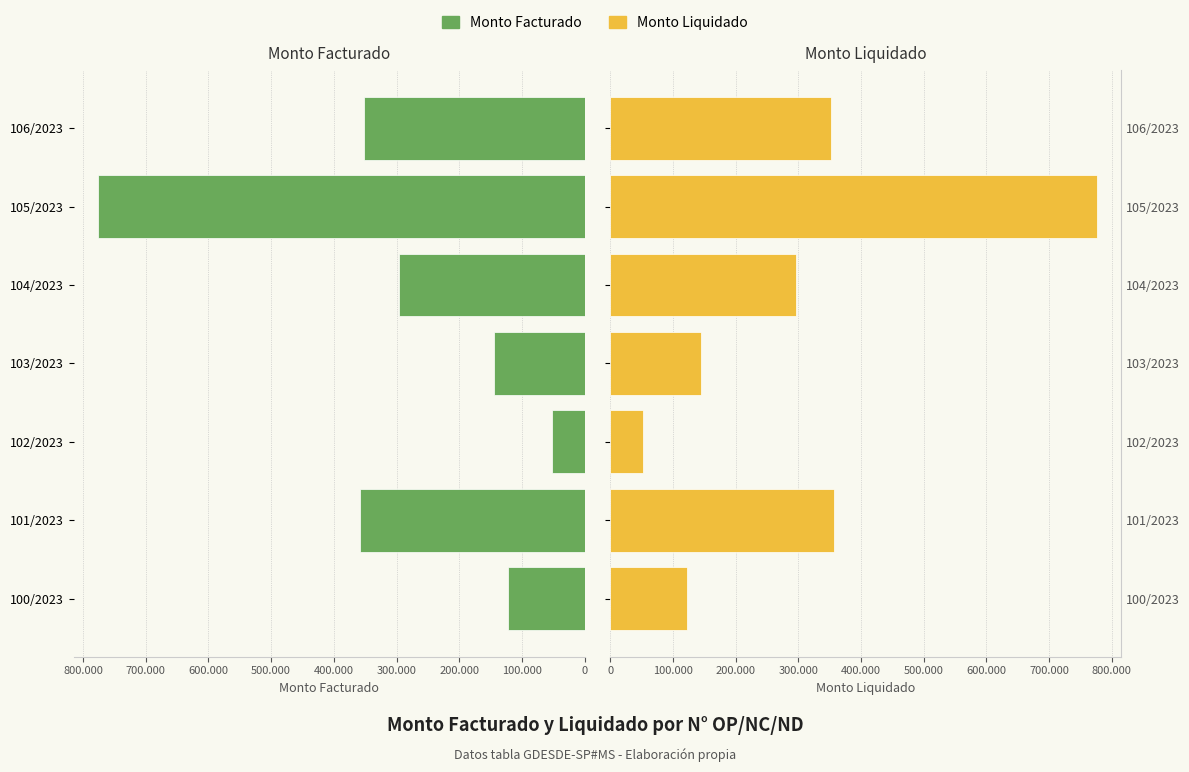

How many bars are there in each group?

2